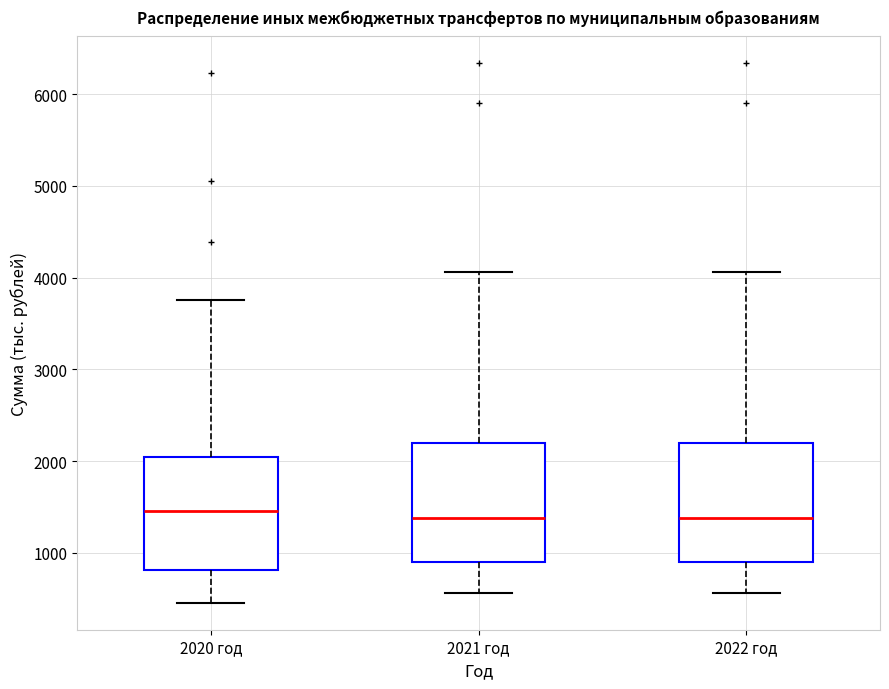

Reading left to right, transcribe this box plot: for each box, give where its median line is, the range the box spans, and where its two whiskers end, as read against the y-axis. The values are not printed on the chart, so give them approximately, as read against the axis.

2020 год: median 1500, box 800 to 2000, whiskers 500 to 3800
2021 год: median 1400, box 900 to 2200, whiskers 600 to 4100
2022 год: median 1400, box 900 to 2200, whiskers 600 to 4100